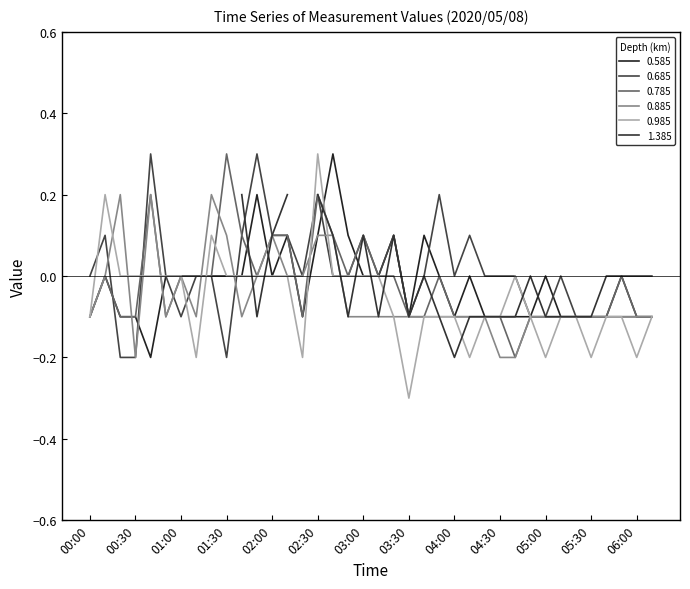

Where do 0.885 and 0.585 first cross each other?

00:20 and 00:30